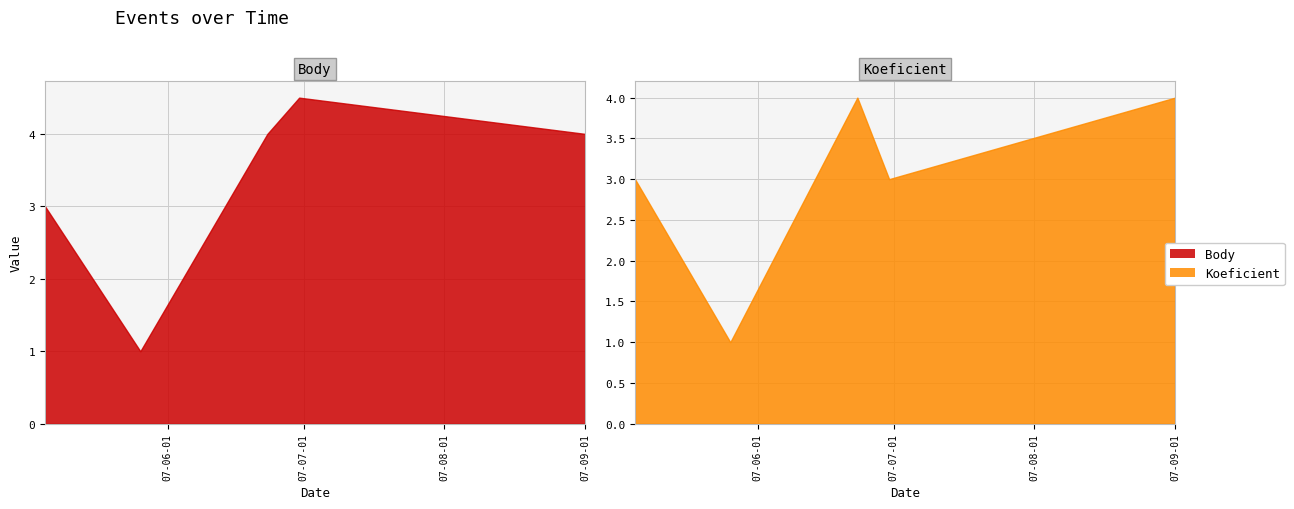

What is the lowest value of the Body series?

1.0